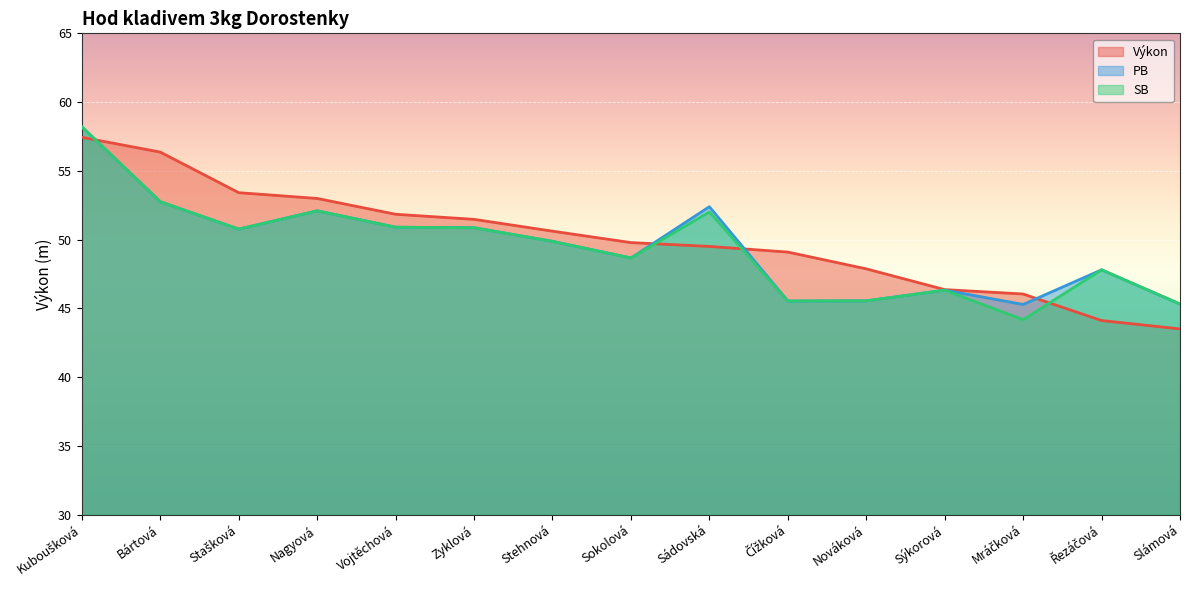

What is the total value across all series at Nagyová?

157.2